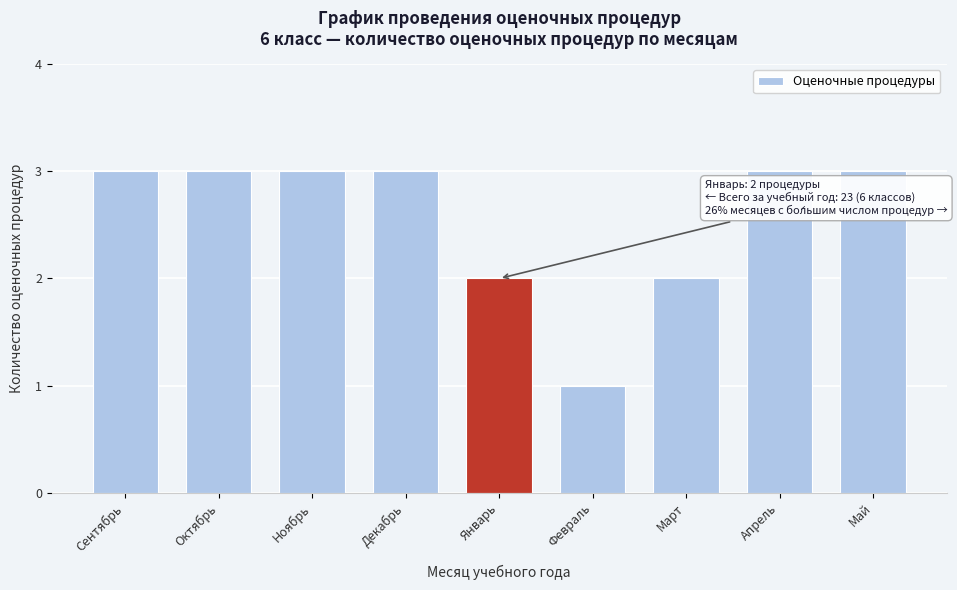

Reading left to right, transcribe all the data shown in this chart.

3	3	3	3	2	1	2	3	3